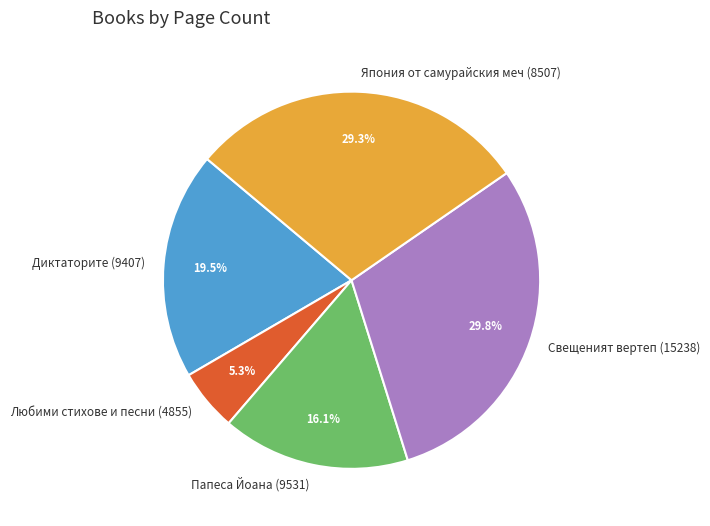

Does Любими стихове и песни (4855) represent more than half of the total?

No